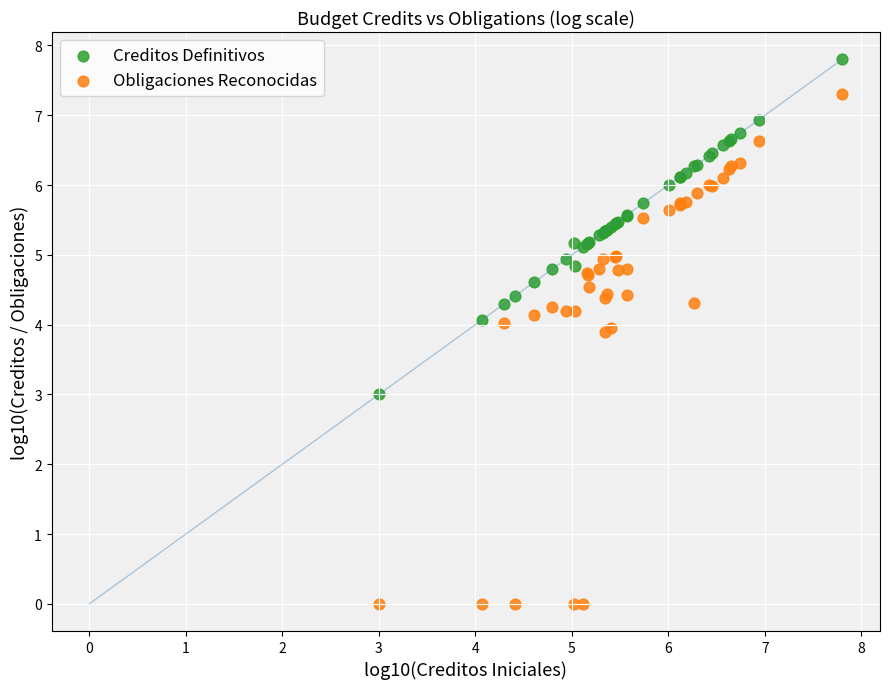

Which series contains the highest Y value?

Creditos Definitivos